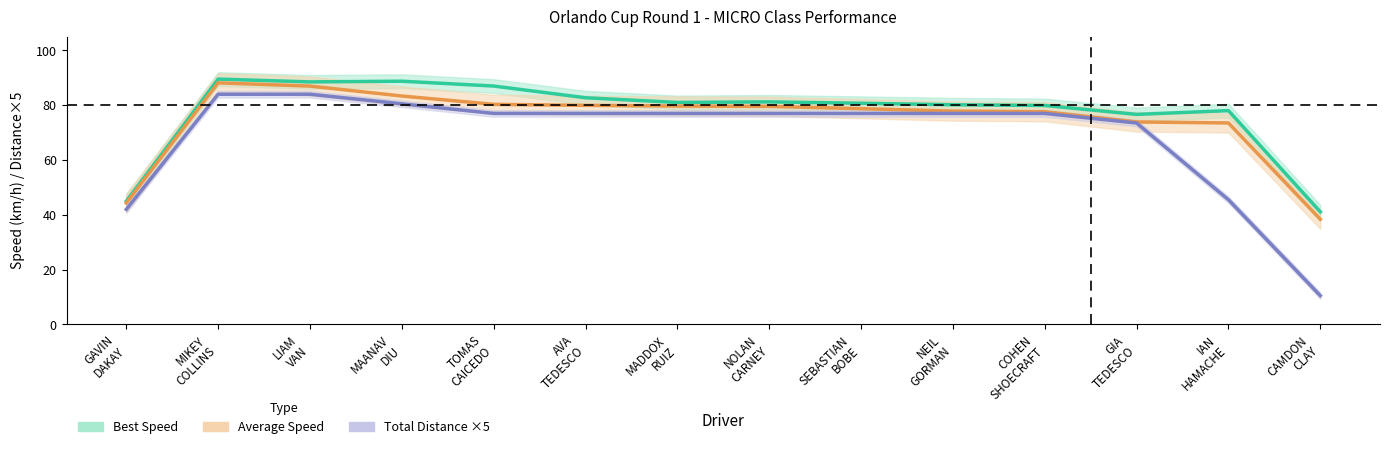

Which category has the highest value across all series?

MIKEY
COLLINS